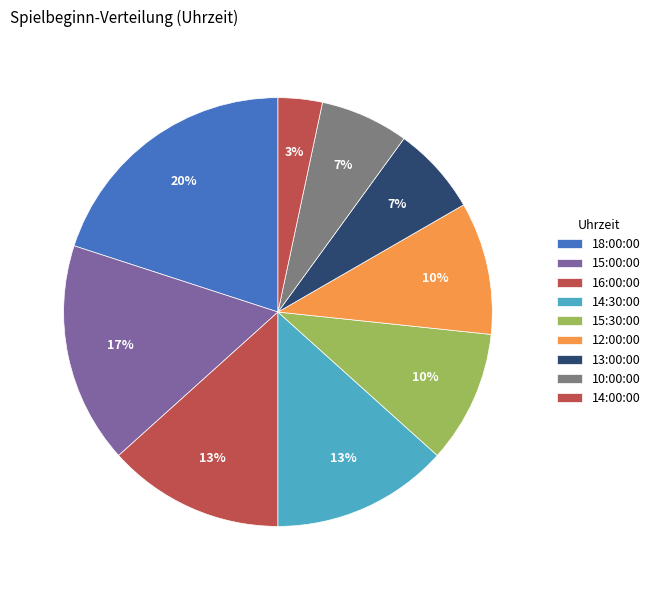

Is there a majority slice in this chart?

No